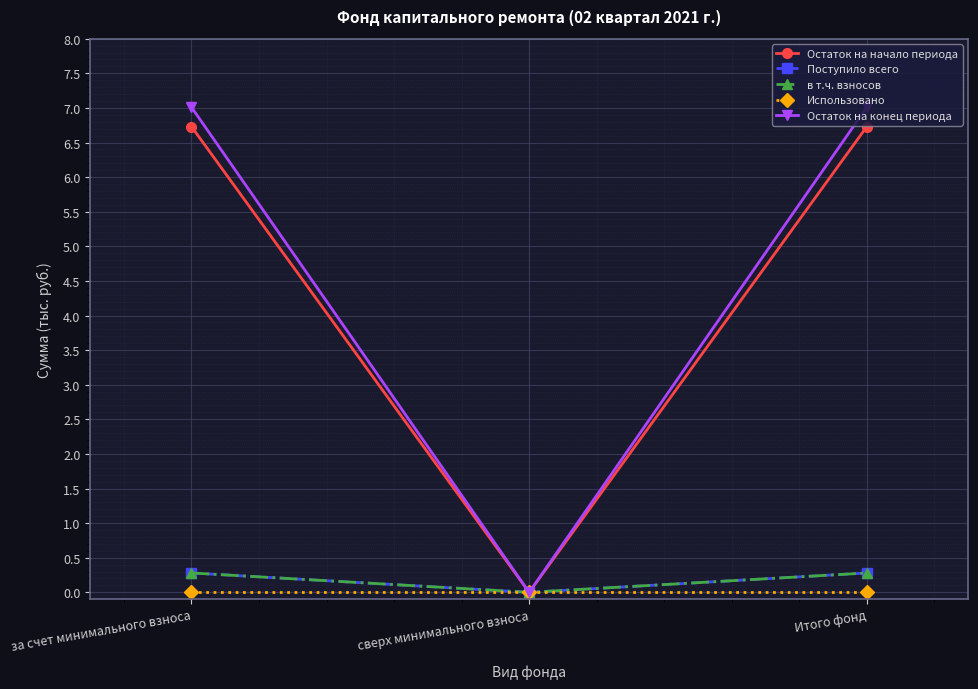

Reading left to right, list all the values displayed in this chart.

Остаток на начало периода: 6.7	0.0	6.7
Поступило всего: 0.3	0.0	0.3
в т.ч. взносов: 0.3	0.0	0.3
Использовано: 0.0	0.0	0.0
Остаток на конец периода: 7.0	0.0	7.0